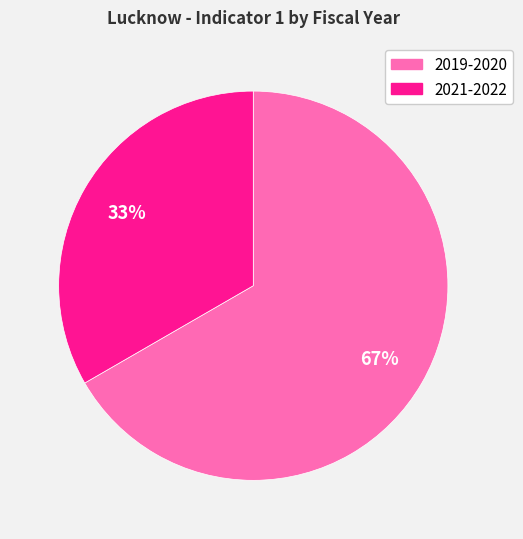

True or false: 2019-2020 accounts for 67% of the total.

True